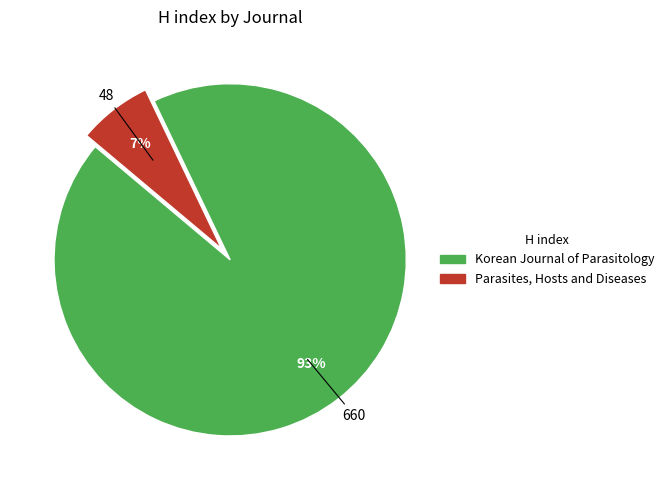

To the nearest percent, what portion does Korean Journal of Parasitology represent?

93%